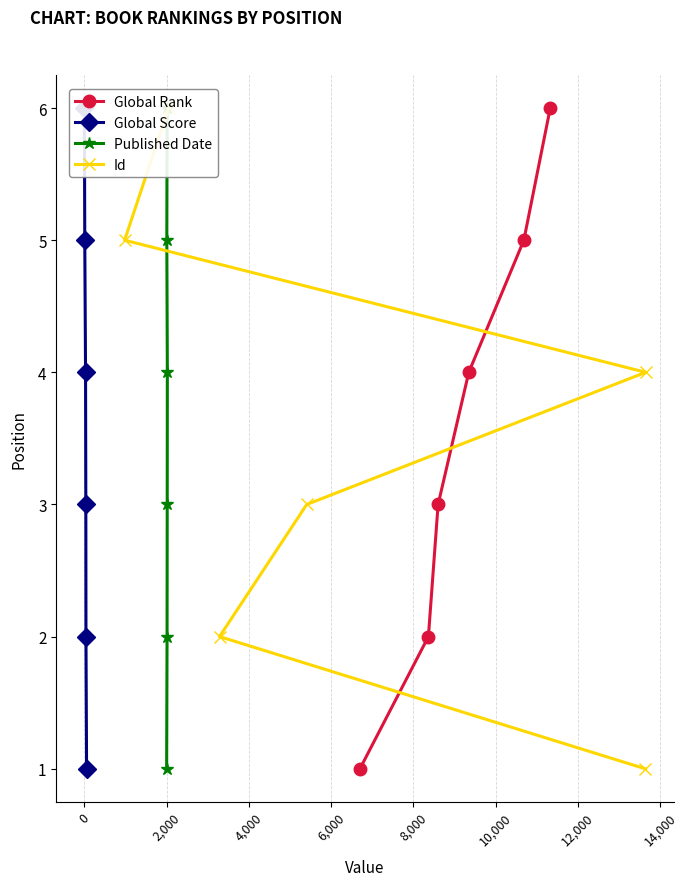

True or false: Global Rank has more than 0 points higher than both neighbors.

False